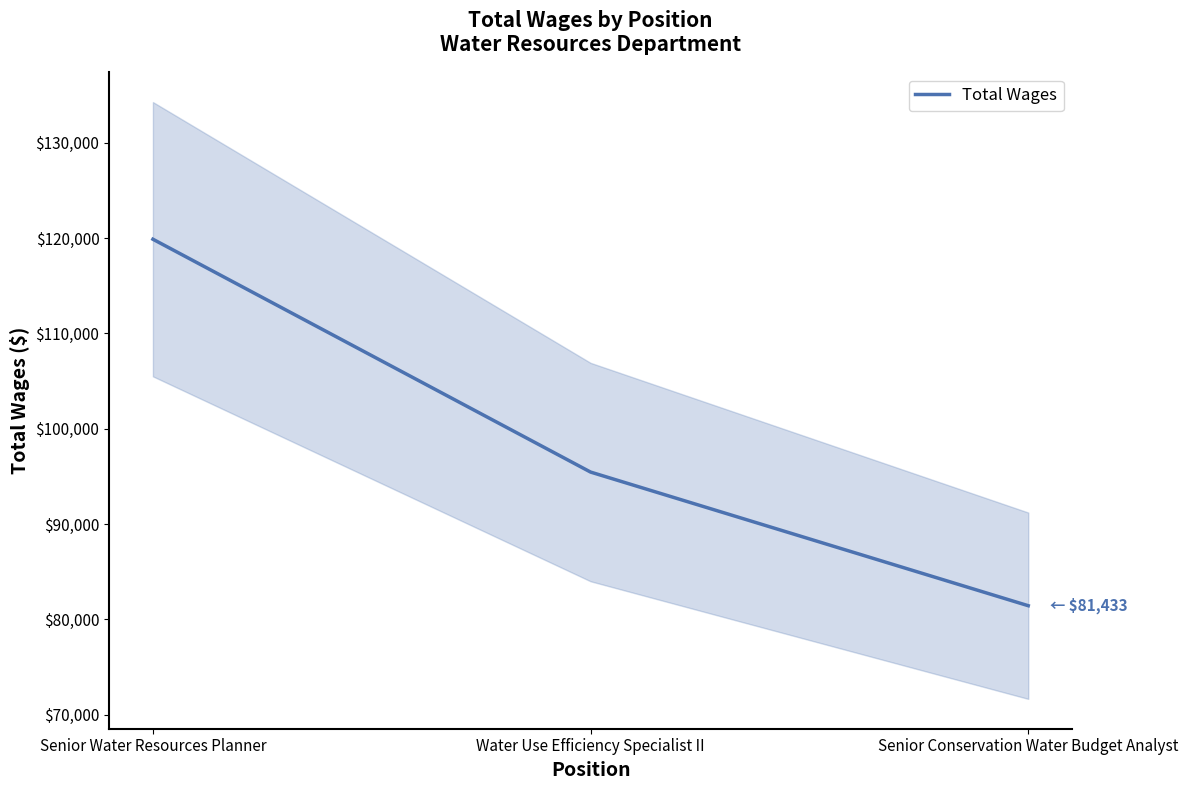

Is it true that the value at Water Use Efficiency Specialist II is 152865?

False